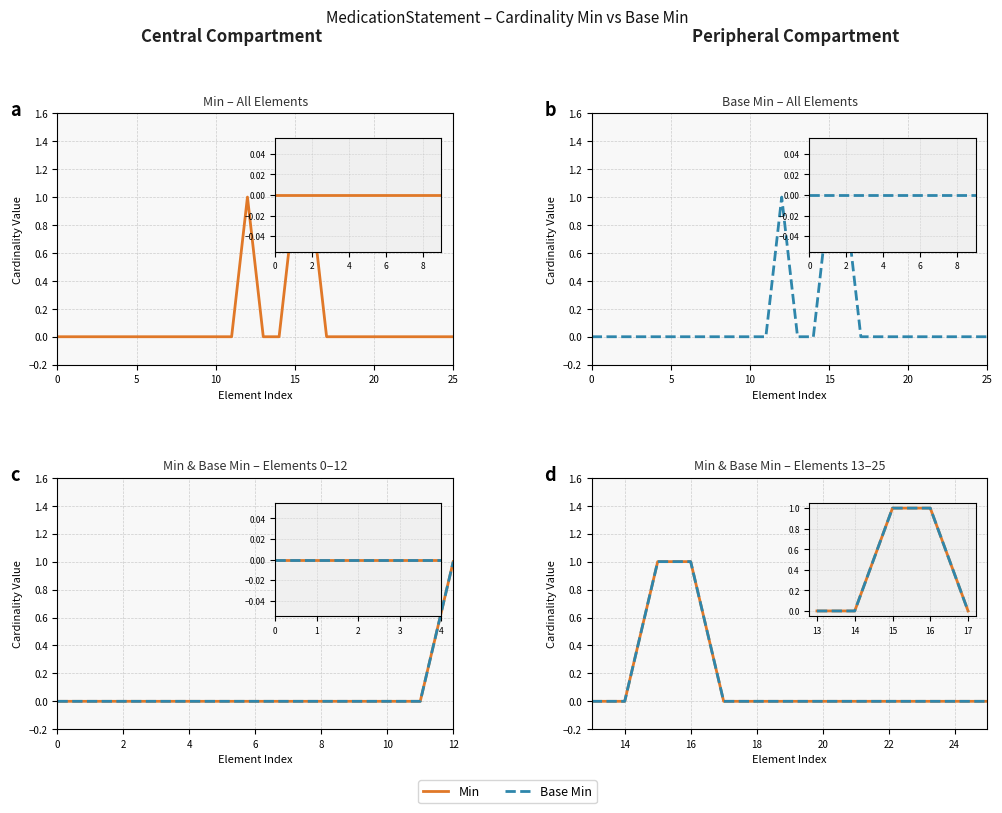

Is it true that Base Min equals 1 at 12?

False